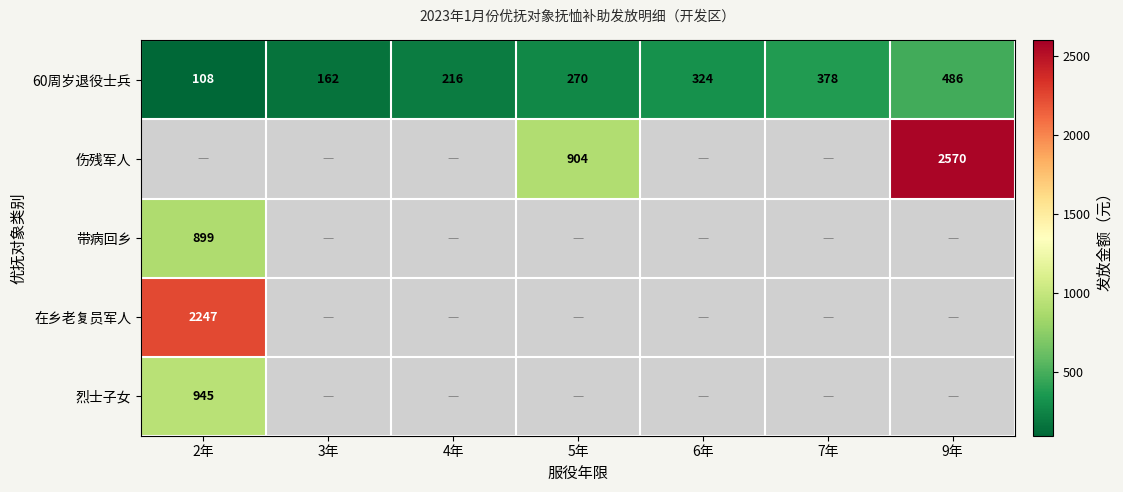

Which has a higher value, 3年 or 2年?

3年